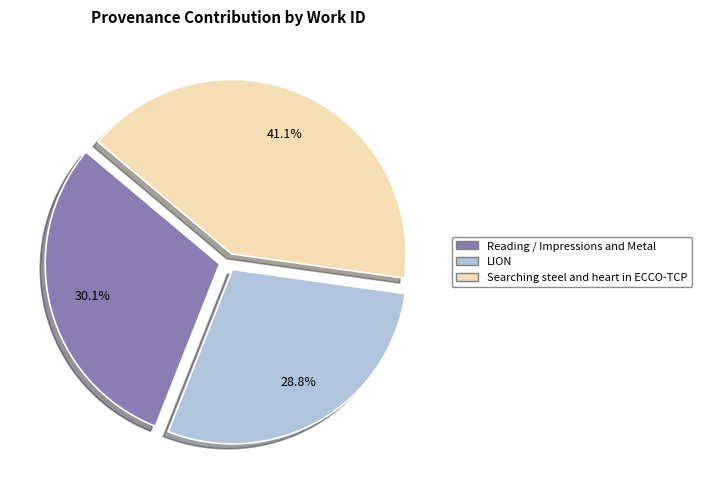

What is the ratio of the value at Searching steel and heart in ECCO-TCP to the value at LION?

1.4